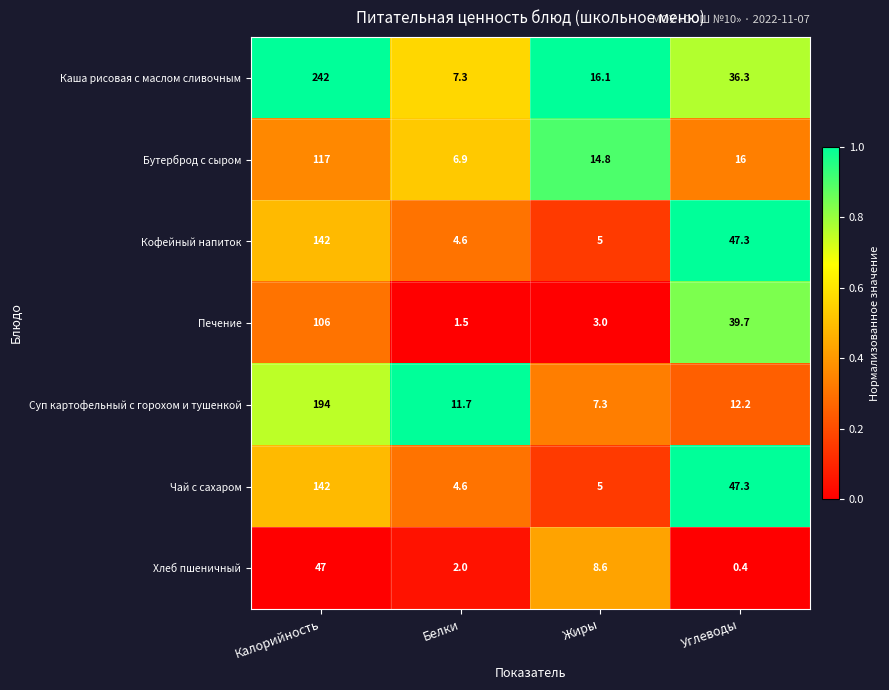

The value of Чай с сахаром at Жиры is 5.0. True or false?

True